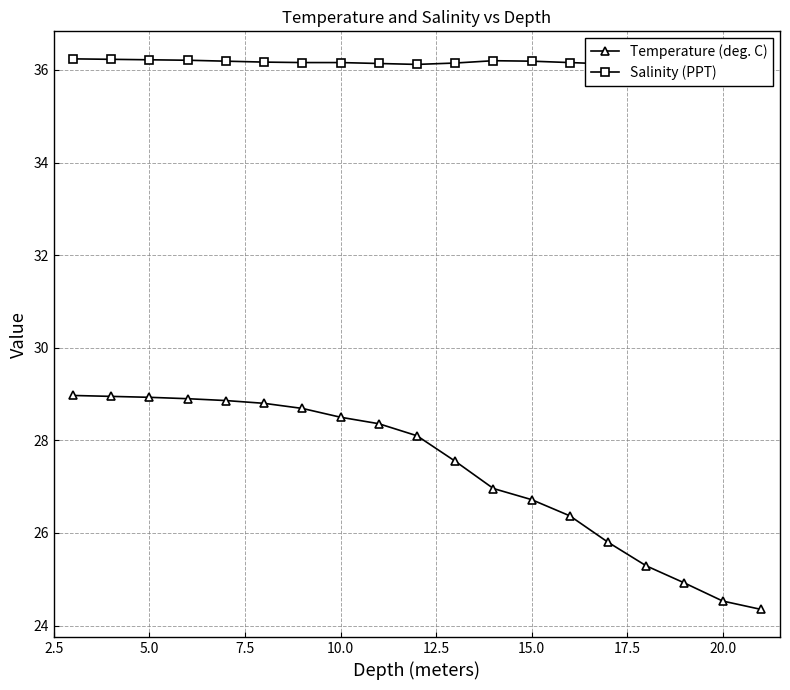

What is the maximum value shown in the chart?

36.2